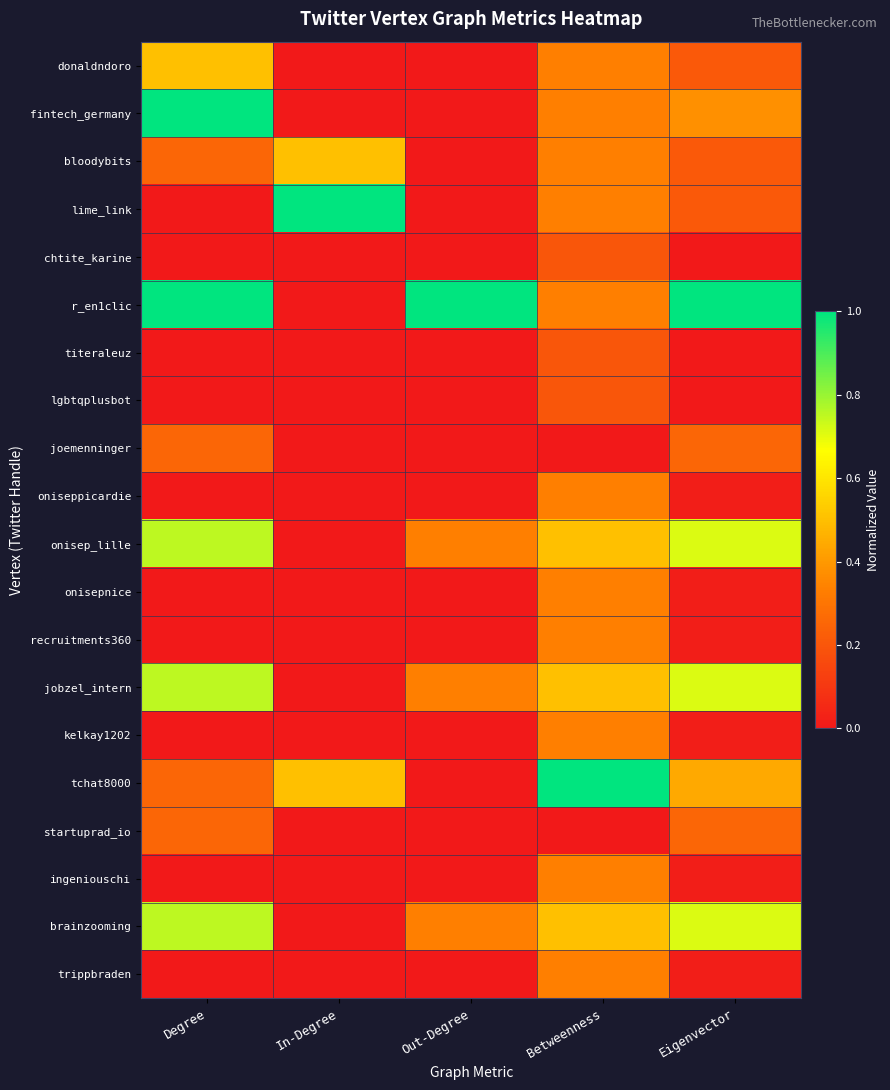

Between Degree and In-Degree, which is larger?

Degree